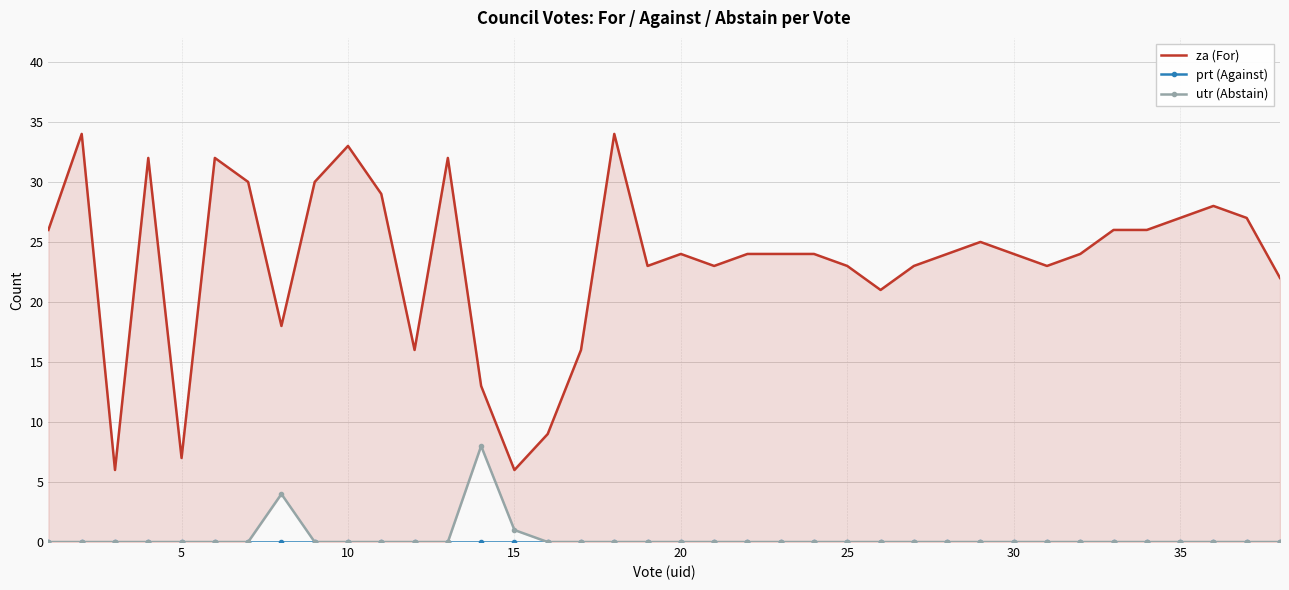

True or false: prt (Against) and za (For) cross at least once.

False